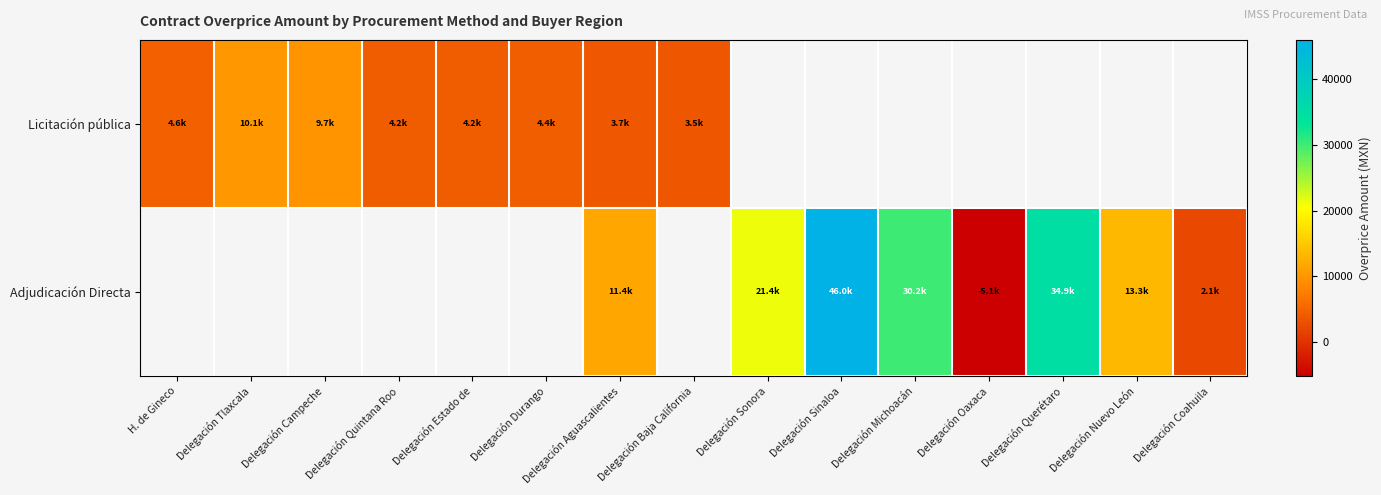

What is the difference between the maximum and minimum values in the Licitación pública series?

6599.1